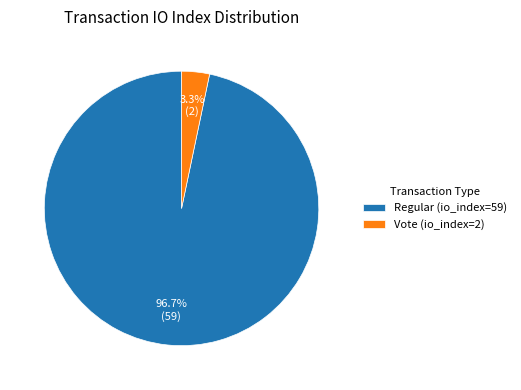

To the nearest percent, what is the difference between the largest and smallest slice percentages?

93%